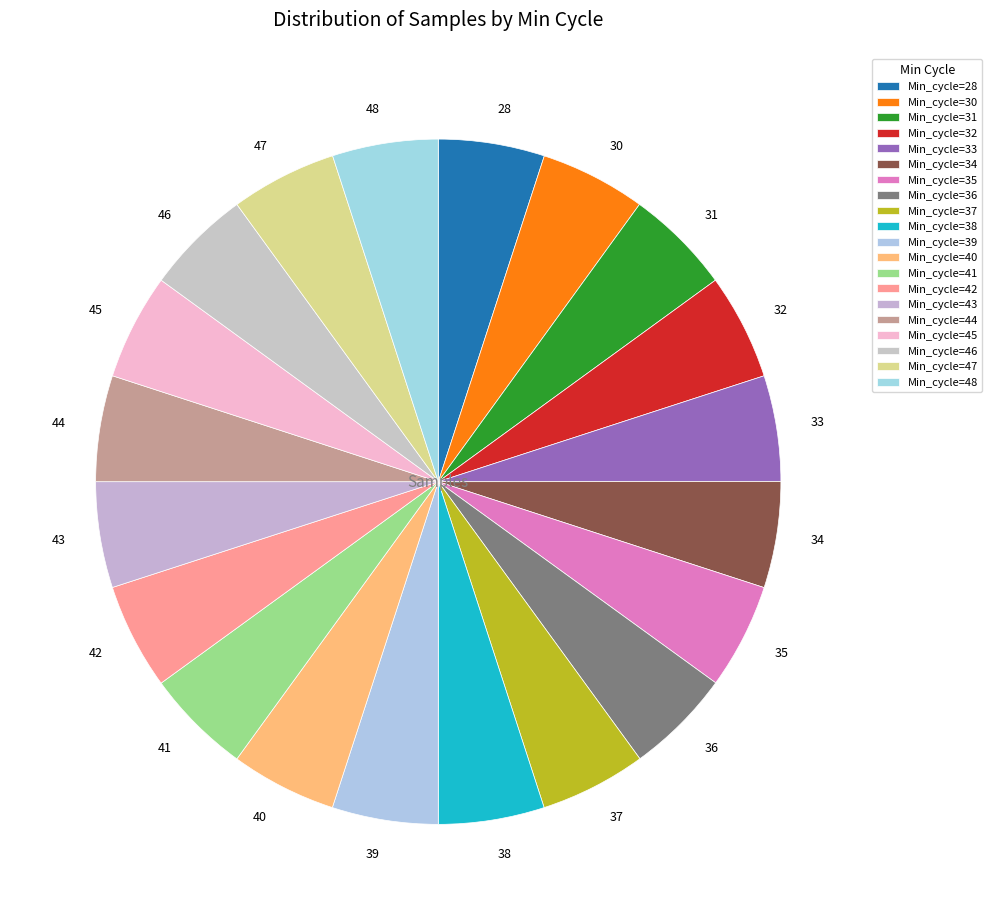

The 32 slice represents 1% of the pie. True or false?

False